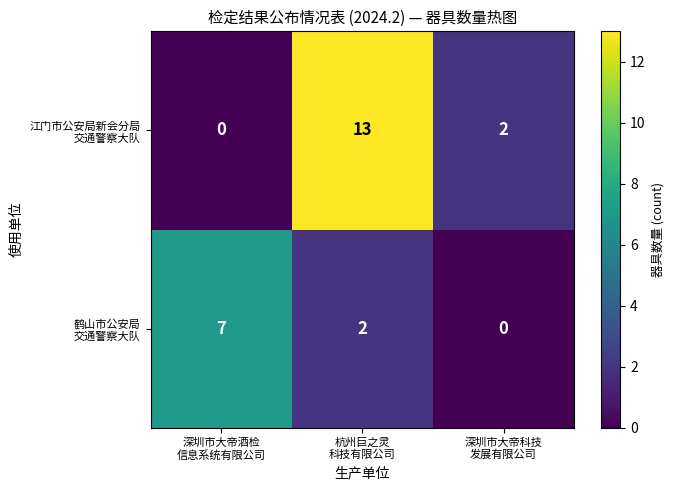

What is the maximum value shown in the chart?

13